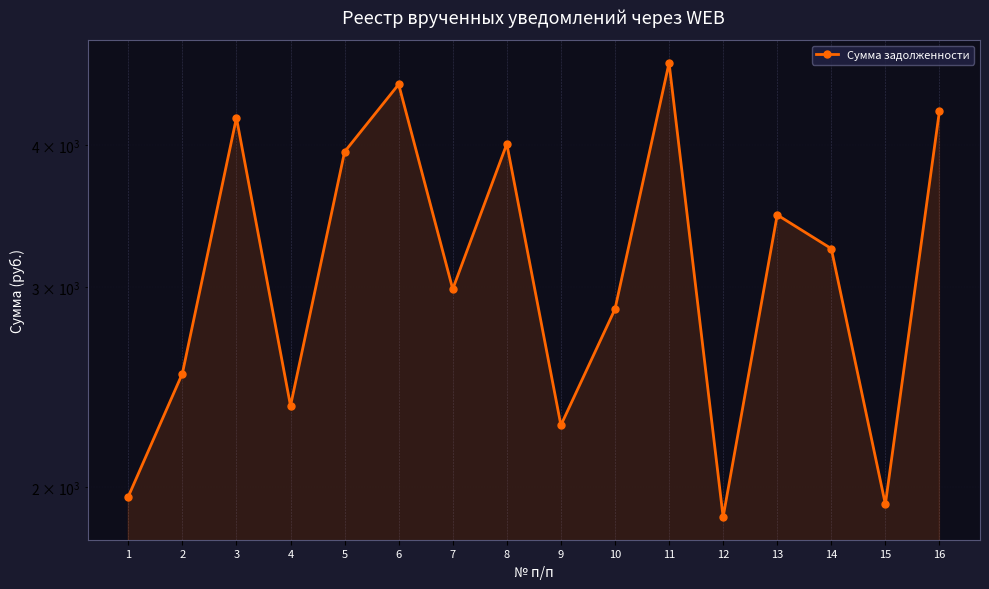

The value at 14 is 3244.3. True or false?

True